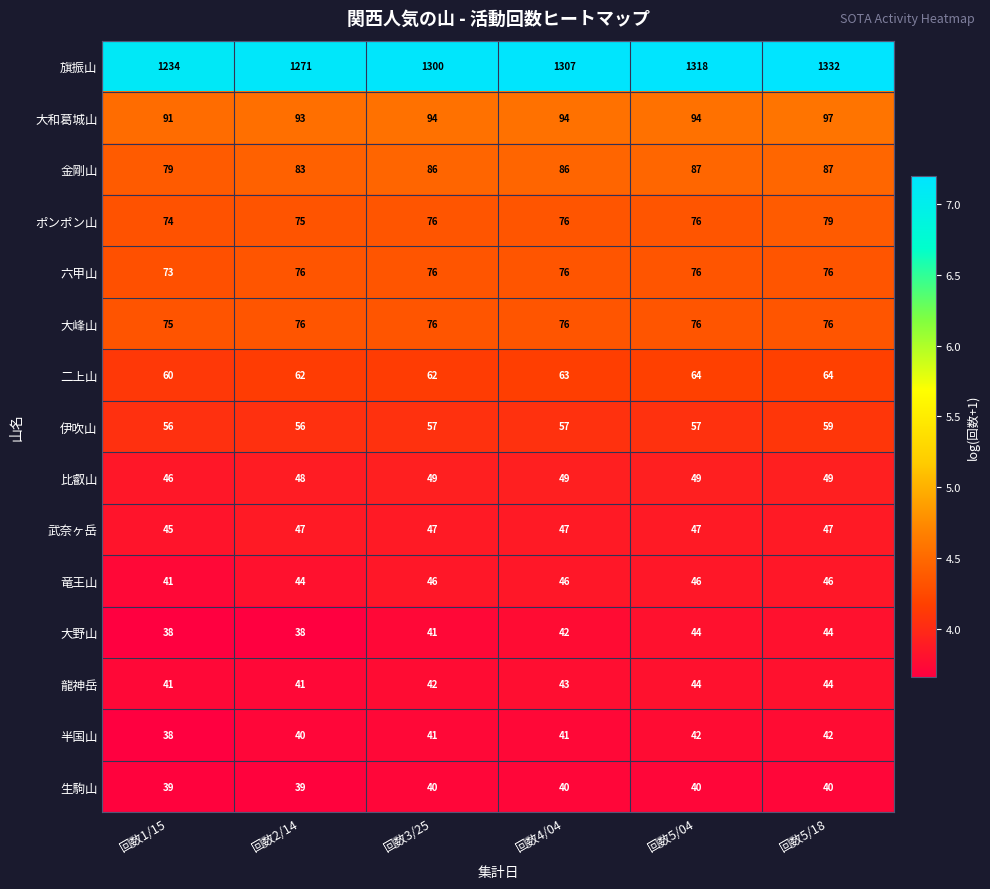

How many data points does each series have?

6